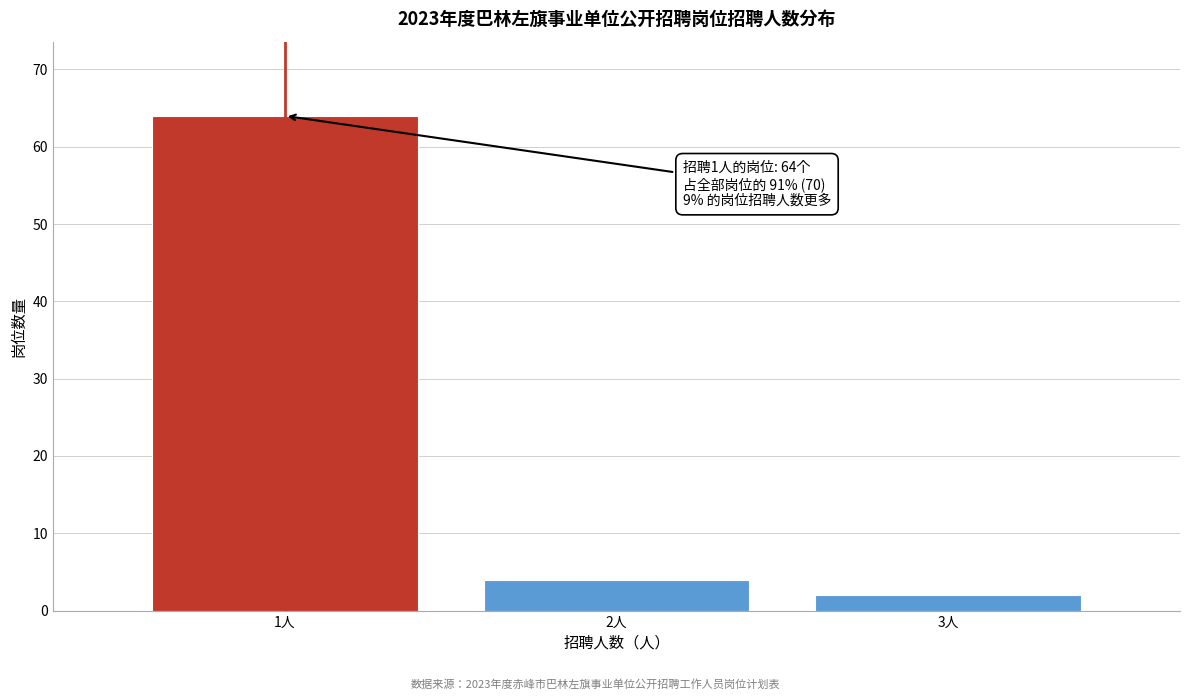

Reading left to right, extract all data points from this chart.

1人=64	2人=4	3人=2